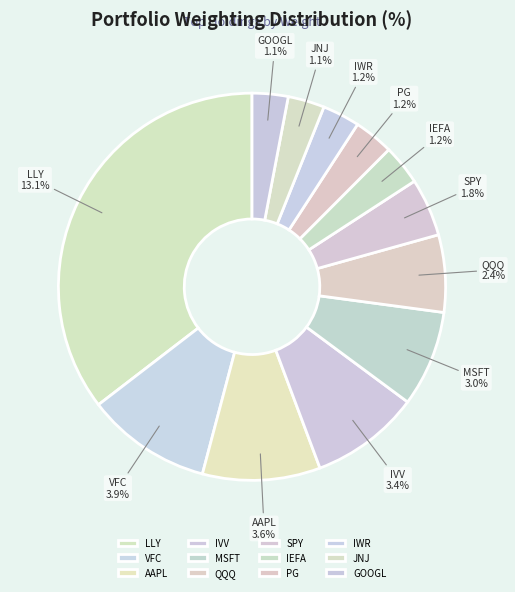

Does AAPL represent more than half of the total?

No